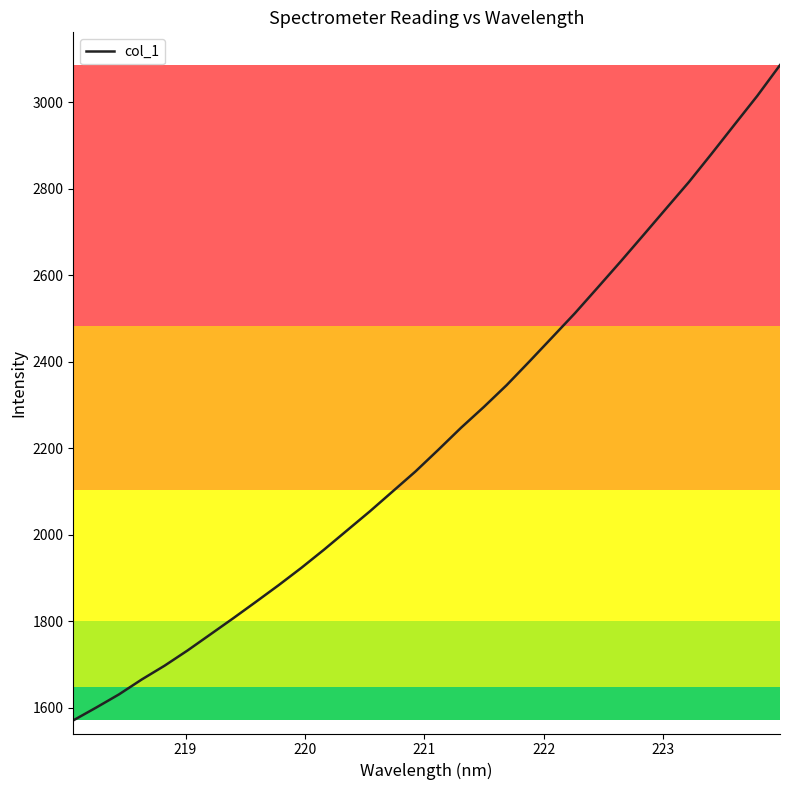

What is the difference between the maximum and minimum values?

1516.0